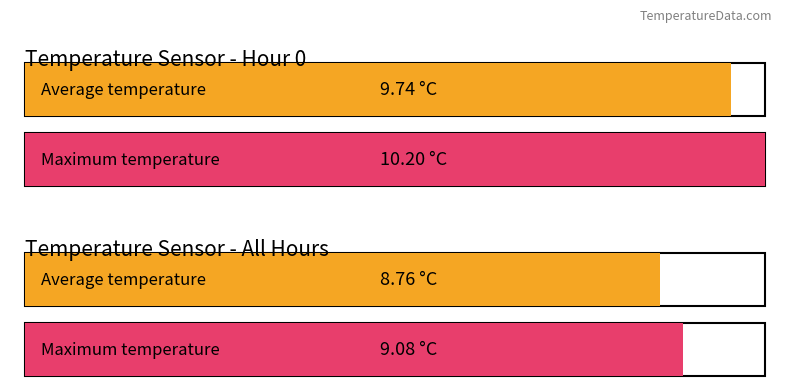

The Maximum utilization series shows 15.7 at Hour 0. True or false?

False